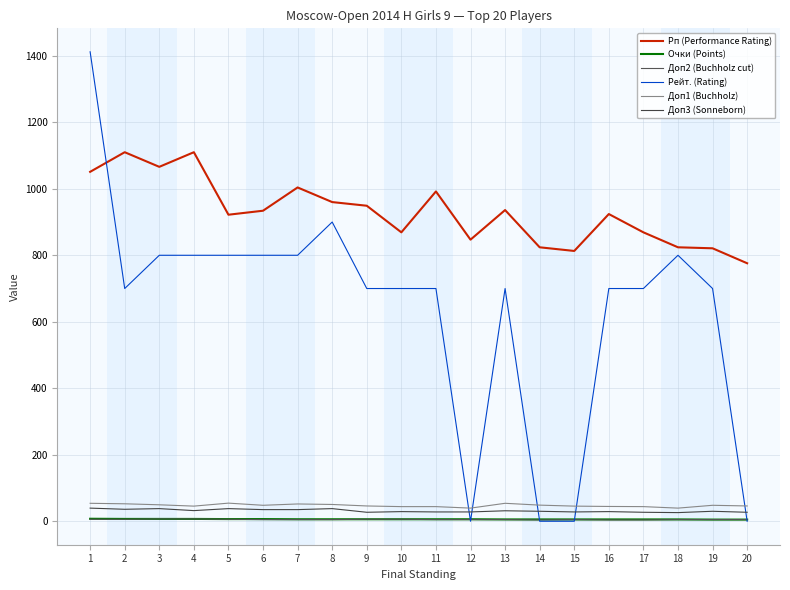

What is the greatest value displayed?

1412.0